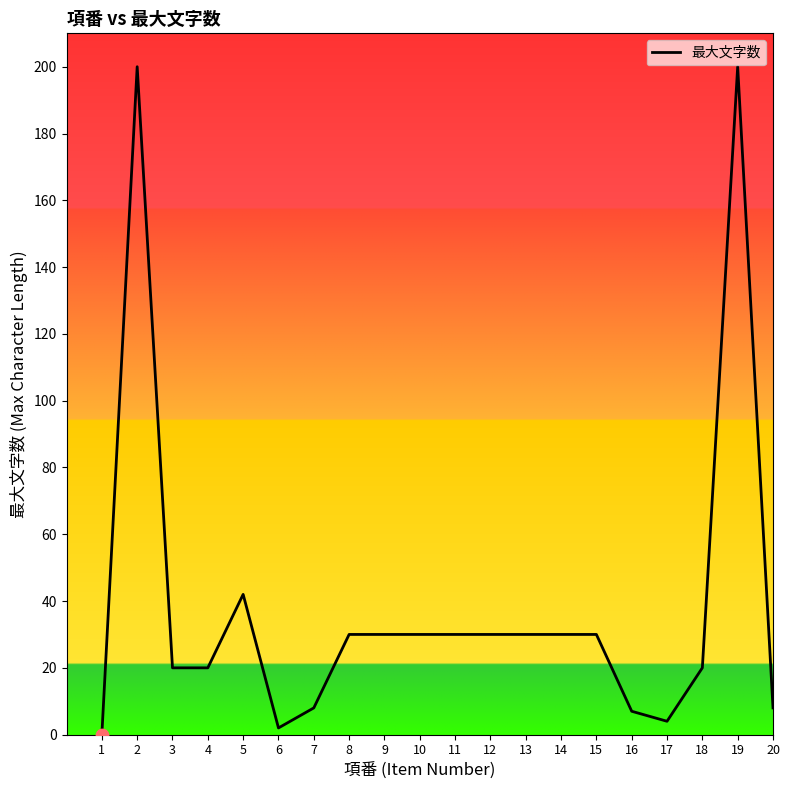

What is the change in value from 1 to 2?

+200